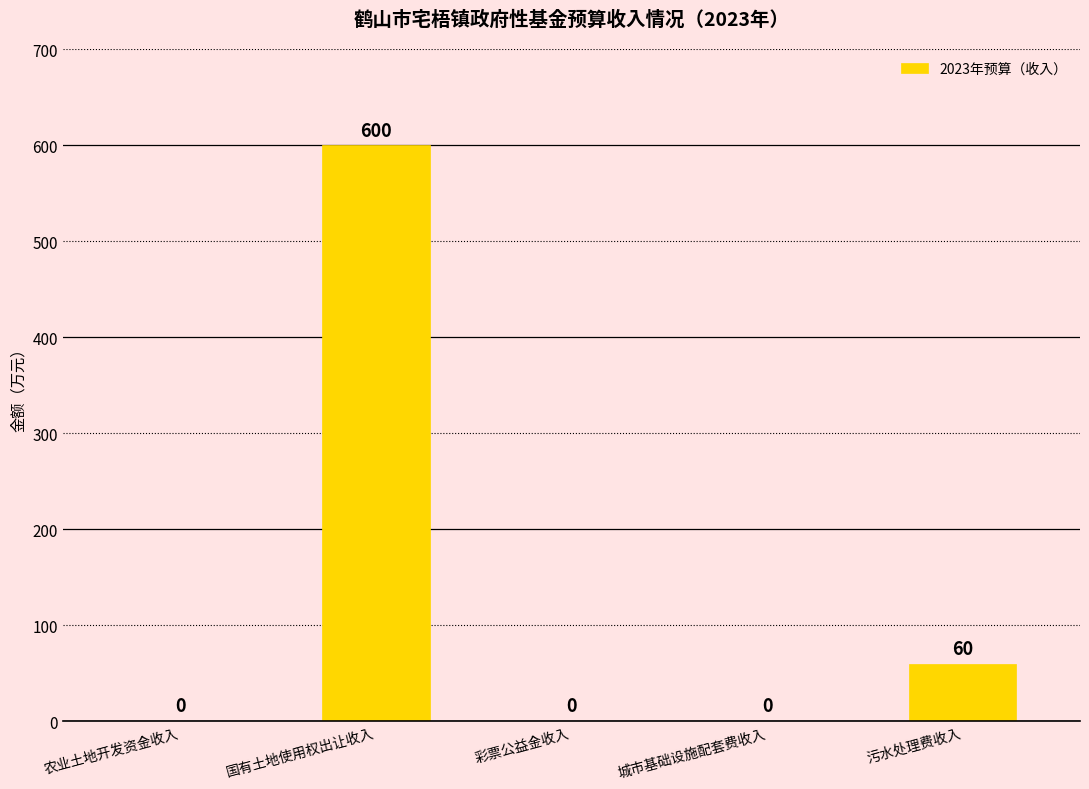

Are the bars horizontal?

No